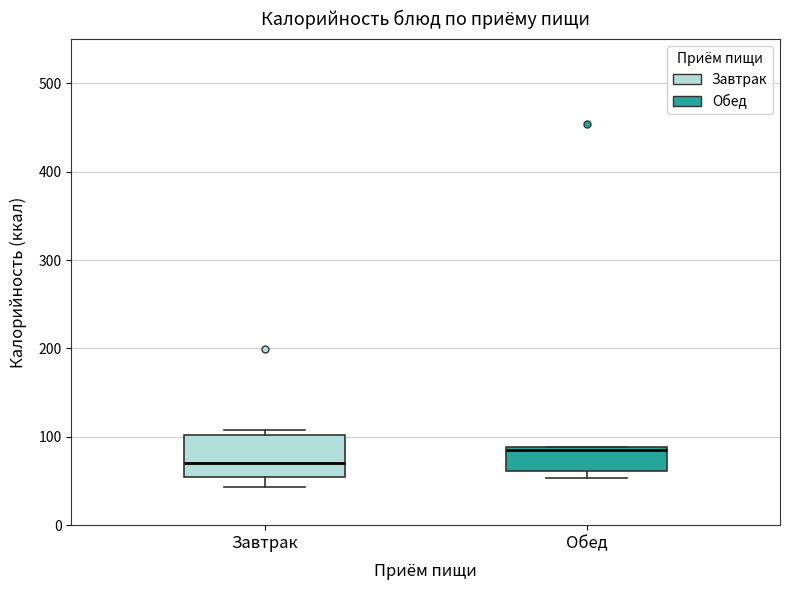

Which box has the lowest median line?

Завтрак